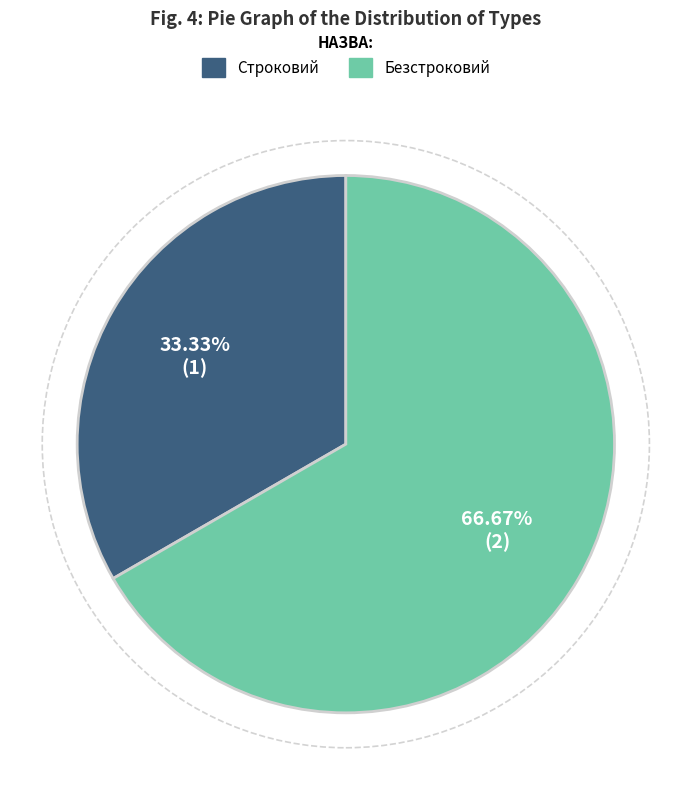

Is Строковий the majority of the pie?

No